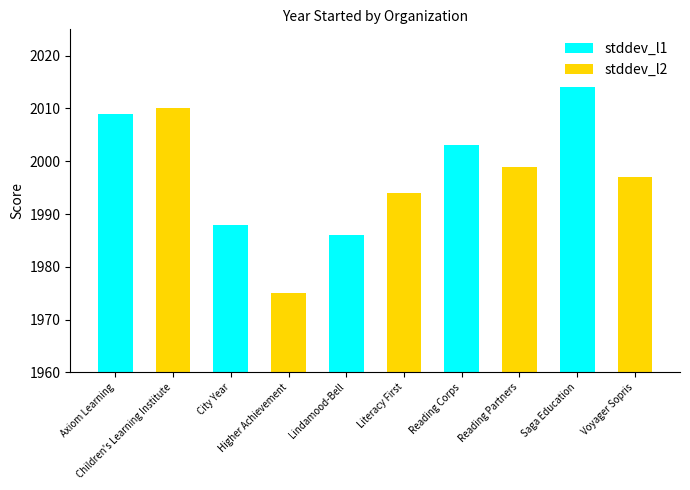

Between Voyager Sopris and Children's Learning Institute, which is larger?

Children's Learning Institute